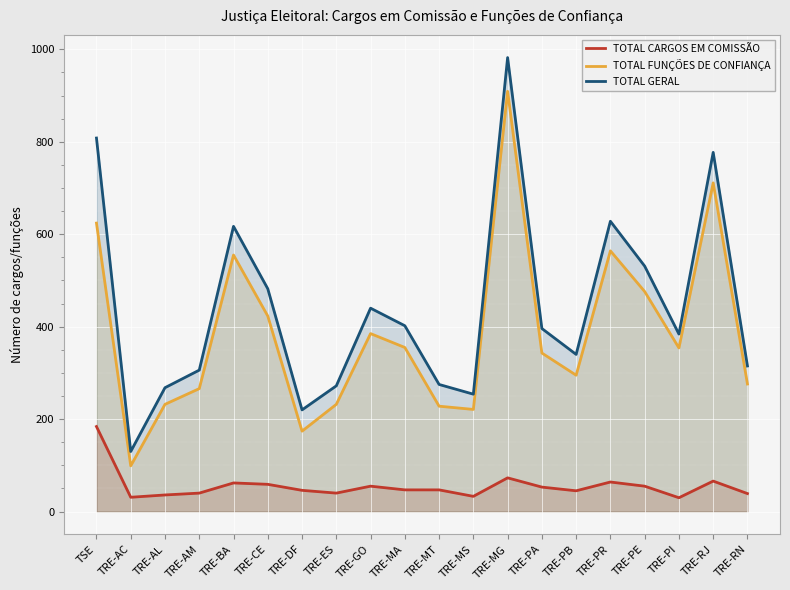

Rank the categories by TOTAL FUNÇÕES DE CONFIANÇA value from lowest to highest.

TRE-AC, TRE-DF, TRE-MS, TRE-MT, TRE-AL, TRE-ES, TRE-AM, TRE-RN, TRE-PB, TRE-PA, TRE-PI, TRE-MA, TRE-GO, TRE-CE, TRE-PE, TRE-BA, TRE-PR, TSE, TRE-RJ, TRE-MG